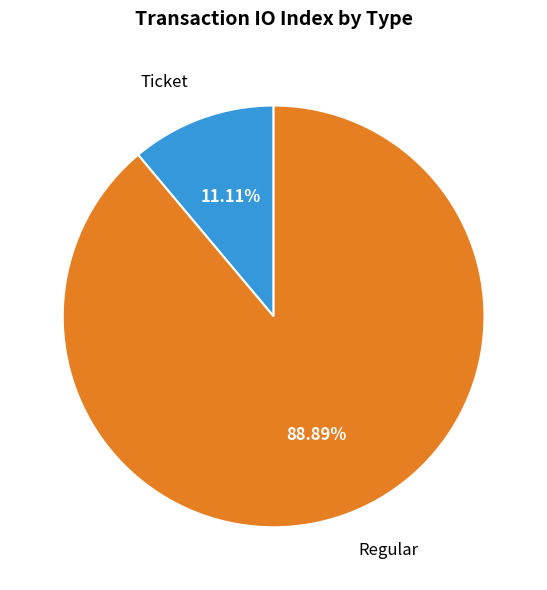

Does Ticket represent more than half of the total?

No